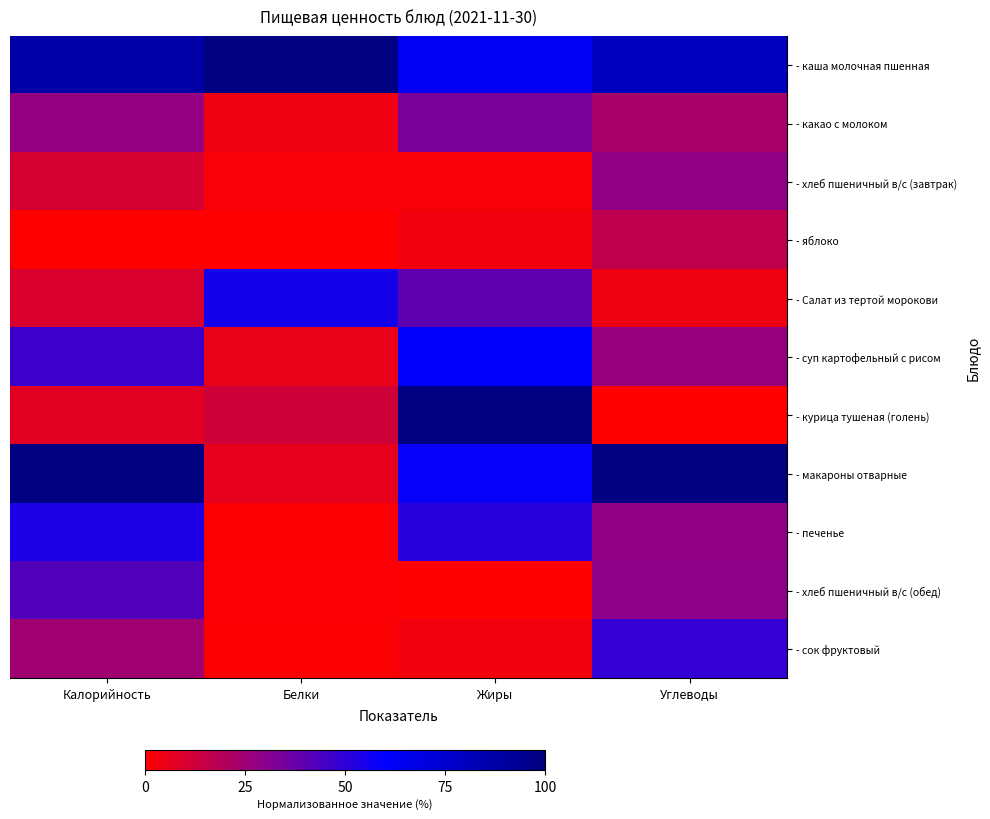

List the series in order of their peak value, highest first.

- каша молочная пшенная, - курица тушеная (голень), - макароны отварные, - суп картофельный с рисом, - Салат из тертой морокови, - печенье, - сок фруктовый, - хлеб пшеничный в/с (обед), - какао с молоком, - хлеб пшеничный в/с (завтрак), - яблоко